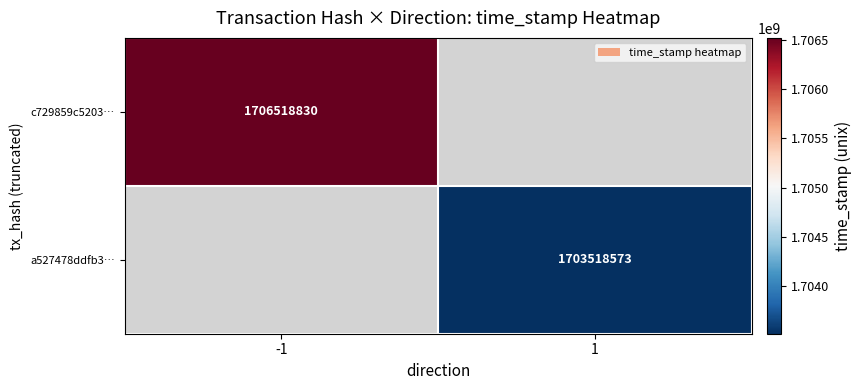

The c729859c5203… series shows 2845227903 at -1. True or false?

False